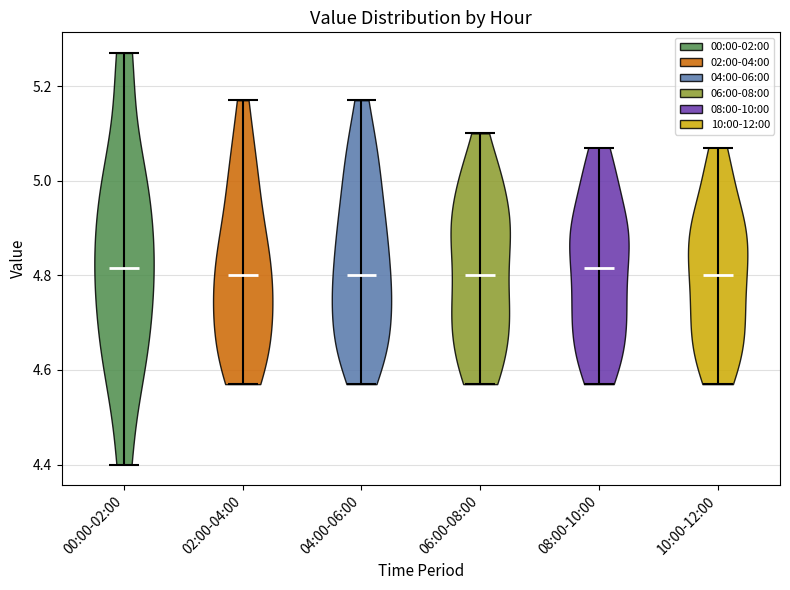

Reading left to right, read every violin against the y-axis: where its median line is, and the lowest and highest points it reaches. The values are not printed on the chart, so give them approximately, as read against the axis.

00:00-02:00: median line 4.82, lowest point 4.40, highest point 5.28
02:00-04:00: median line 4.80, lowest point 4.58, highest point 5.18
04:00-06:00: median line 4.80, lowest point 4.58, highest point 5.18
06:00-08:00: median line 4.80, lowest point 4.58, highest point 5.10
08:00-10:00: median line 4.82, lowest point 4.58, highest point 5.08
10:00-12:00: median line 4.80, lowest point 4.58, highest point 5.08